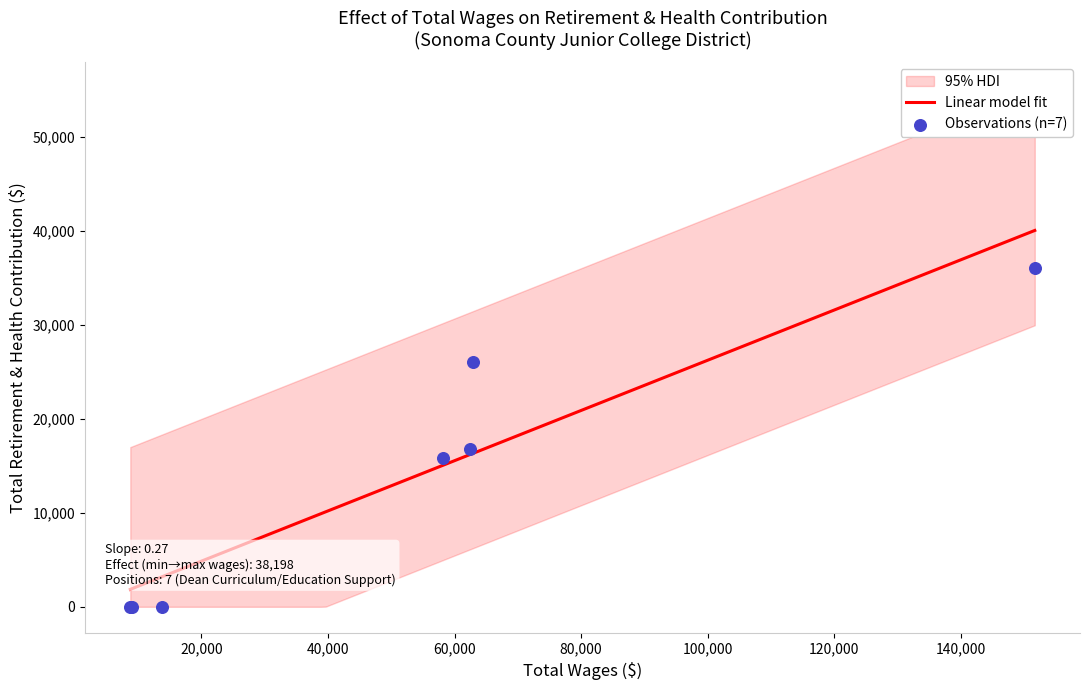

Which has a higher value, 62520.0 or 8989.0?

62520.0